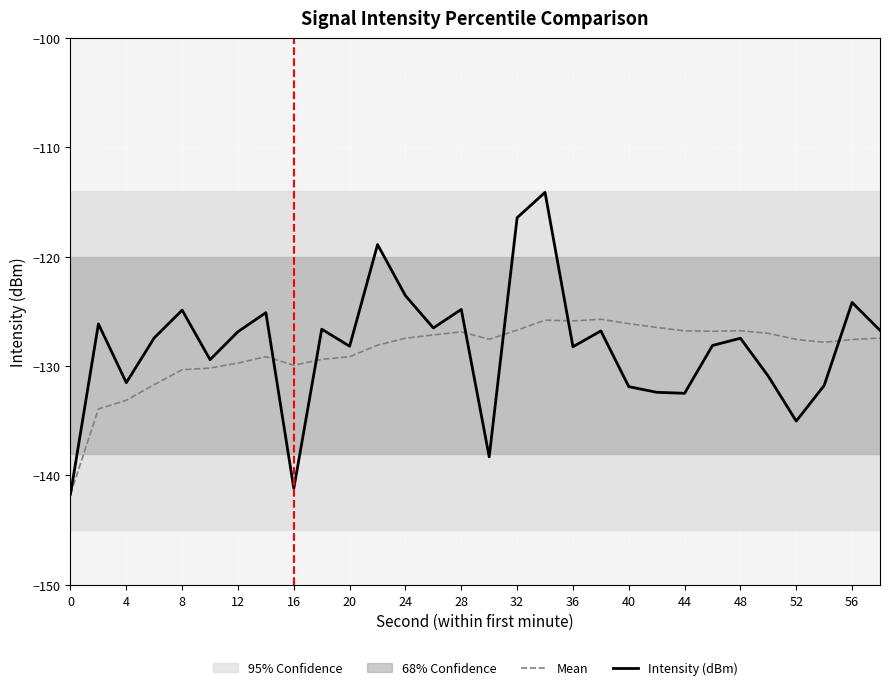

How many data points in Intensity (dBm) are above -127?

14